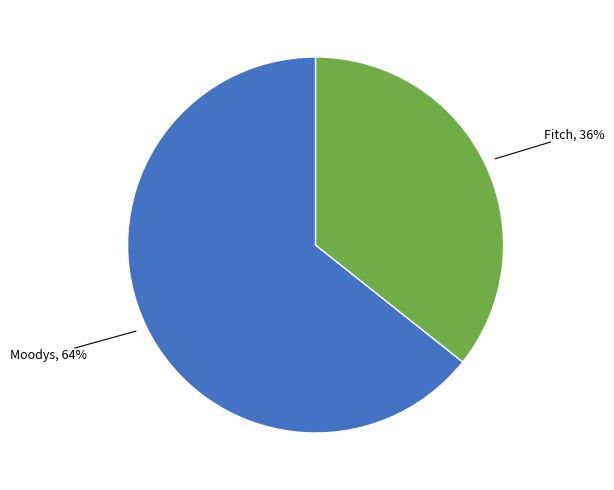

Does any single category account for the majority?

Yes